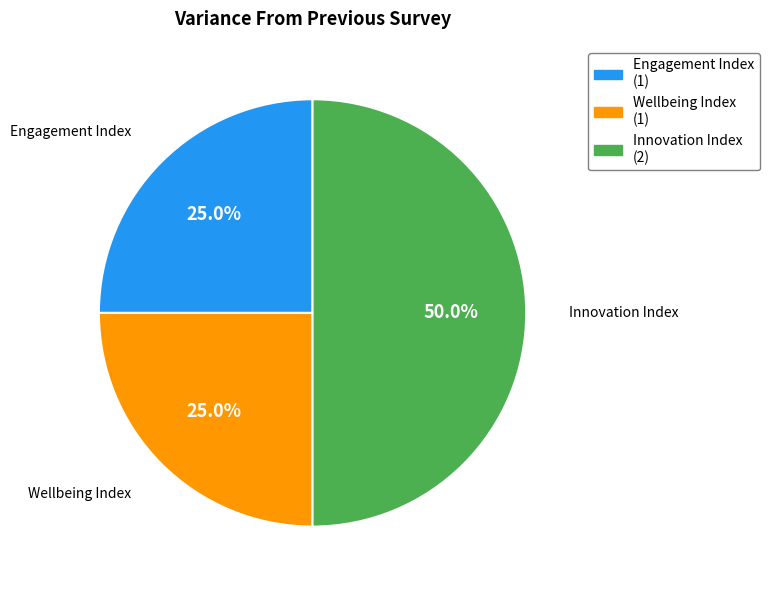

The Innovation Index slice represents 50% of the pie. True or false?

True